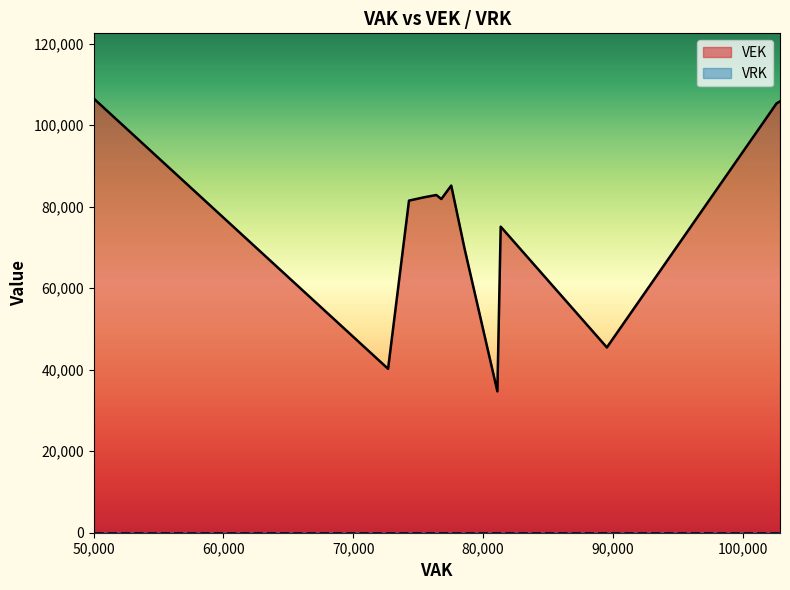

Which series has the widest spread of values?

VEK